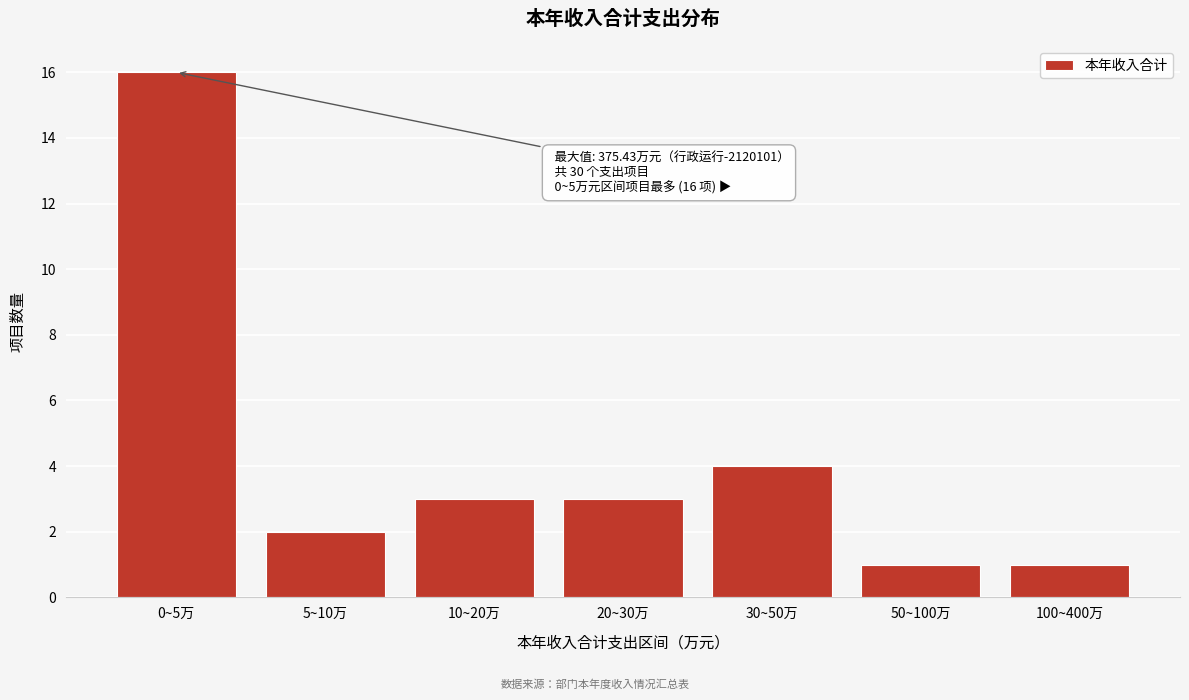

Reading left to right, list all the values displayed in this chart.

0~5万=16	5~10万=2	10~20万=3	20~30万=3	30~50万=4	50~100万=1	100~400万=1